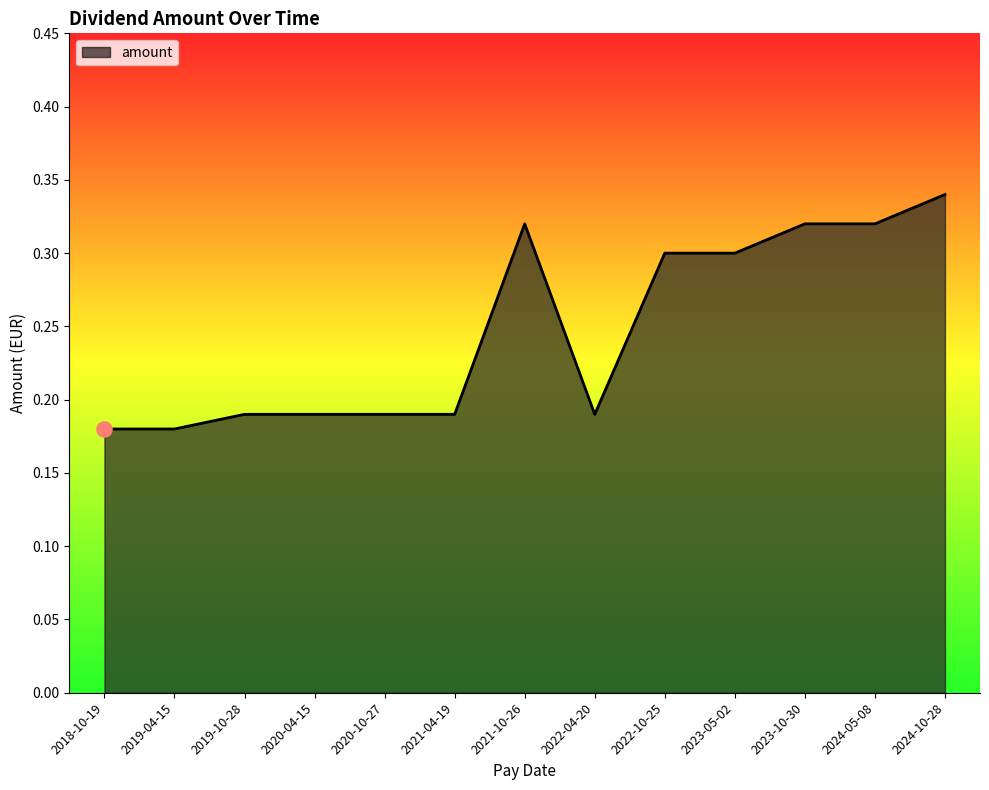

Between 2019-10-28 and 2024-10-28, which is larger?

2024-10-28